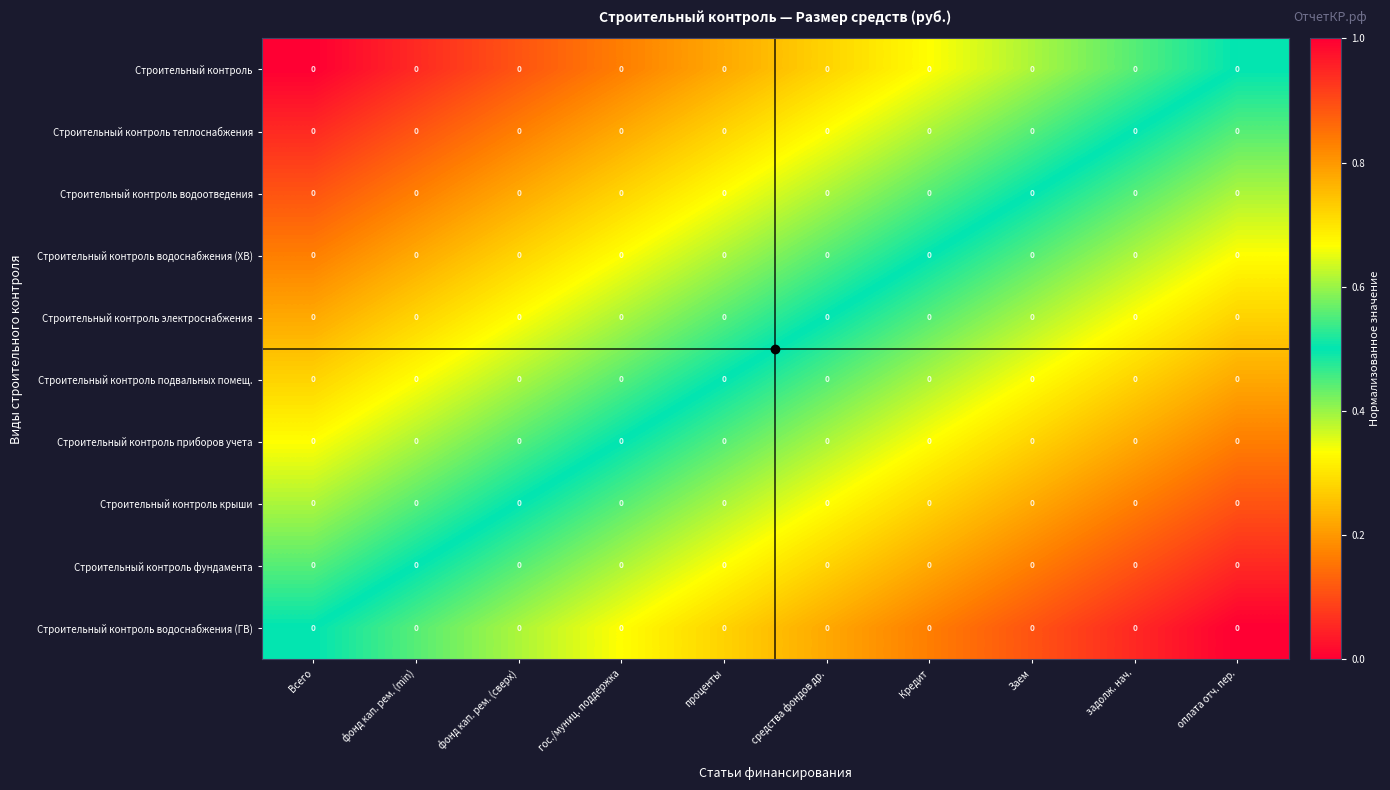

At which label does Строительный контроль водоснабжения (ГВ) reach its peak?

оплата отч. пер.